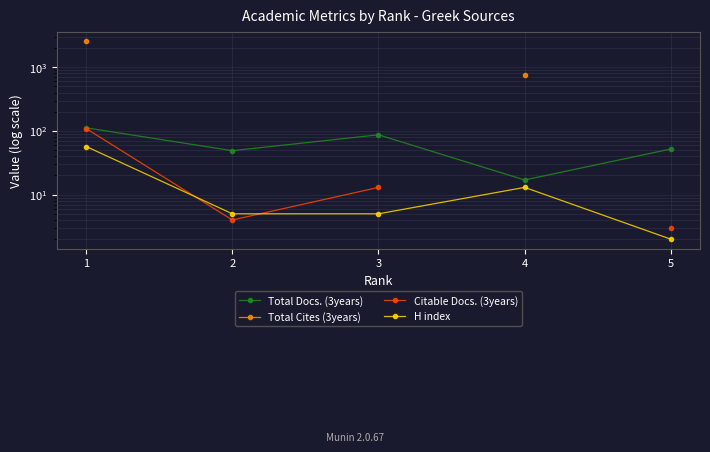

True or false: H index has more than 0 interior local peaks.

True